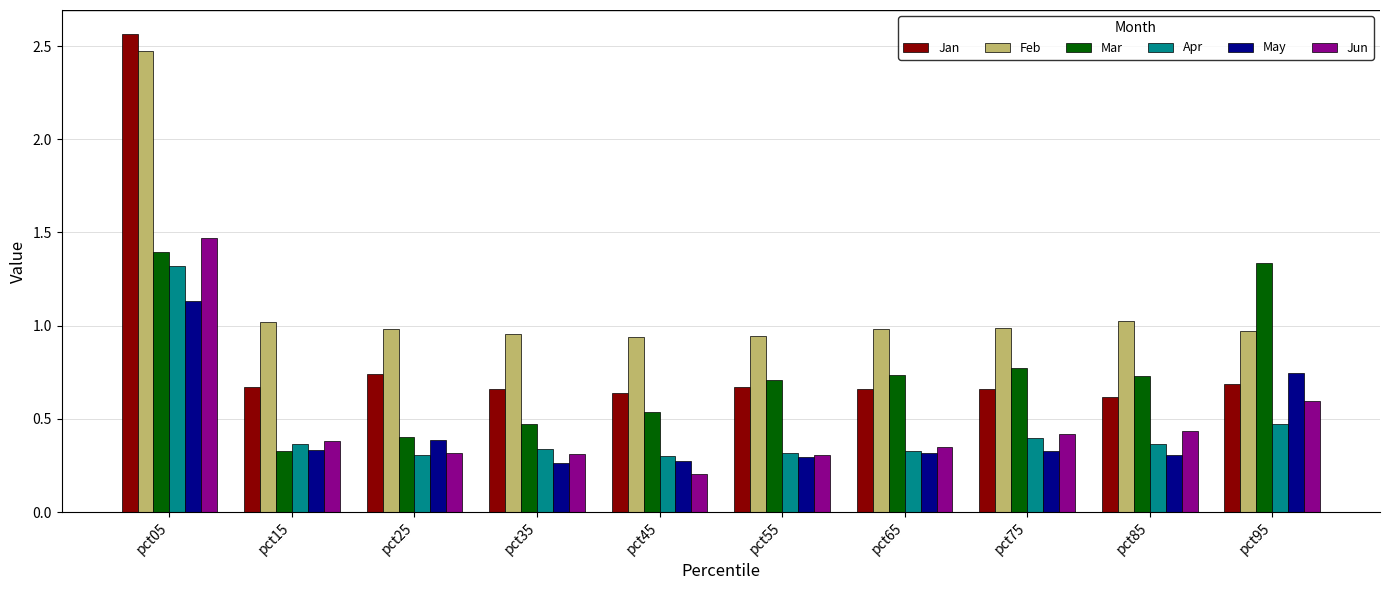

Where is Mar nearest to the value 0?

pct15